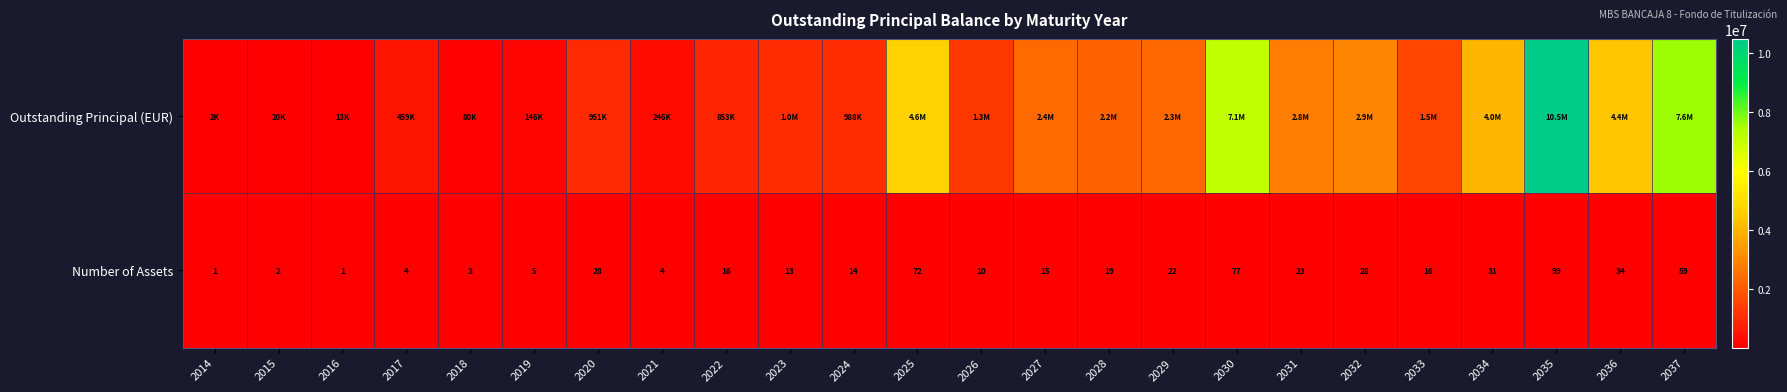

List the labels in order of Outstanding Principal (EUR) value, smallest first.

2014, 2016, 2015, 2018, 2019, 2021, 2017, 2022, 2020, 2024, 2023, 2026, 2033, 2028, 2029, 2027, 2031, 2032, 2034, 2036, 2025, 2030, 2037, 2035